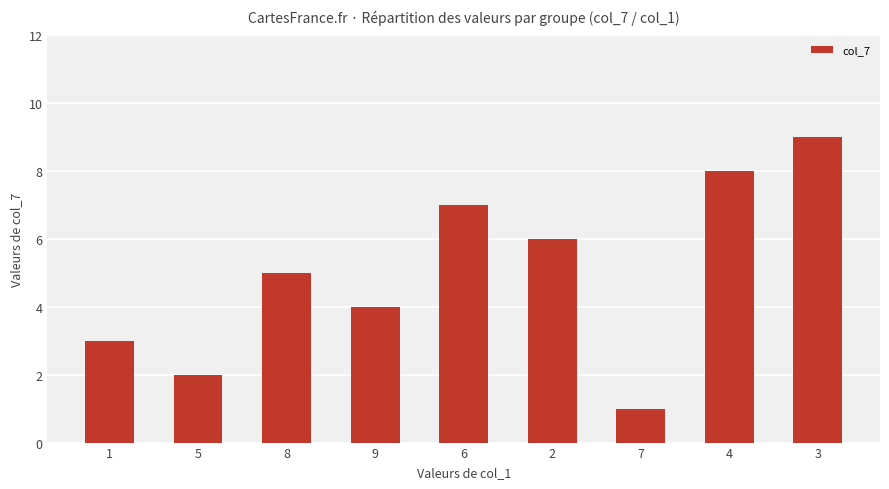

Between 6 and 7, which is larger?

6